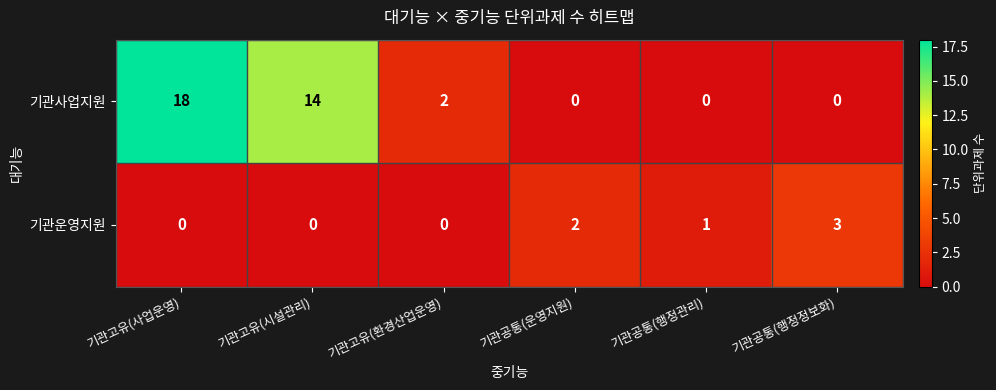

List the series in order of their peak value, highest first.

기관사업지원, 기관운영지원